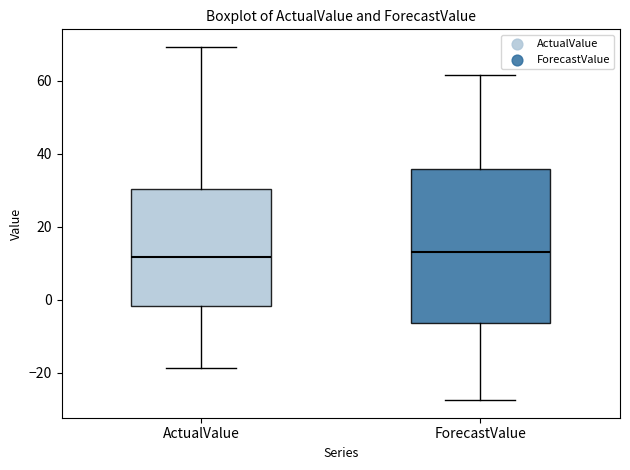

Reading left to right, transcribe this box plot: for each box, give where its median line is, the range the box spans, and where its two whiskers end, as read against the y-axis. The values are not printed on the chart, so give them approximately, as read against the axis.

ActualValue: median 12, box -2 to 30, whiskers -18 to 70
ForecastValue: median 14, box -6 to 36, whiskers -28 to 62